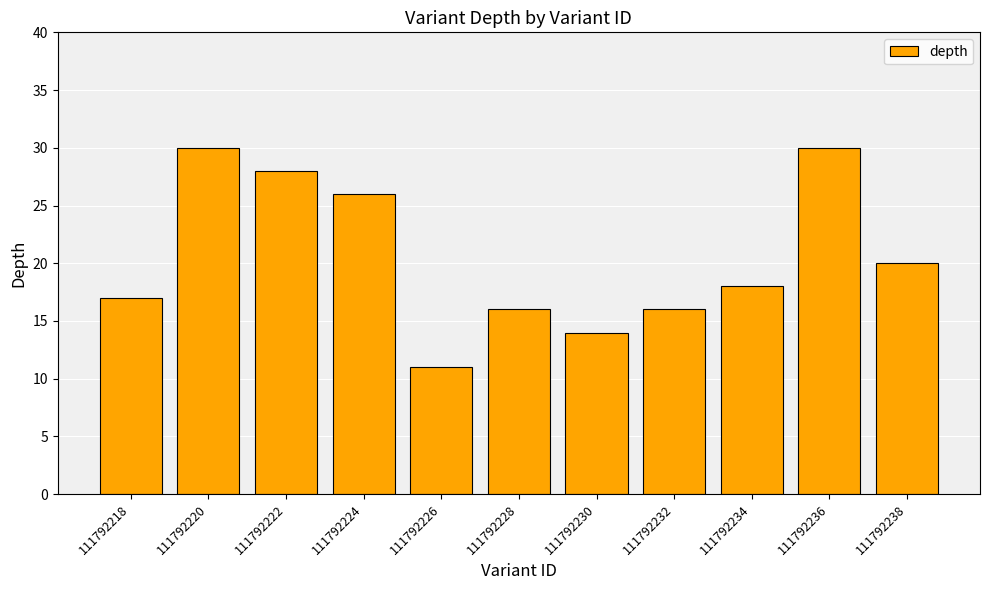

Reading left to right, extract all data points from this chart.

17	30	28	26	11	16	14	16	18	30	20